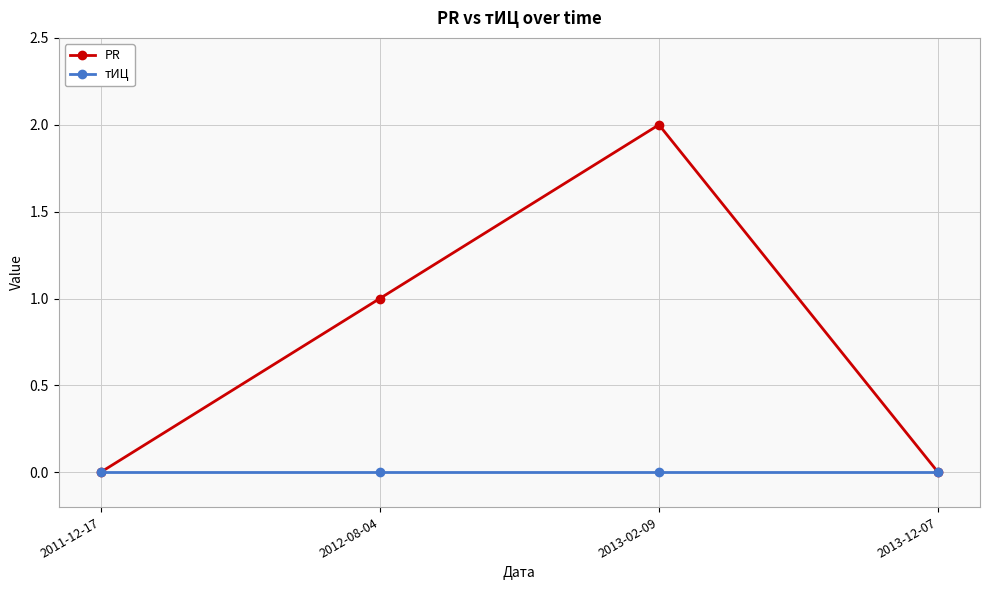

Count the number of categories in the chart.

4